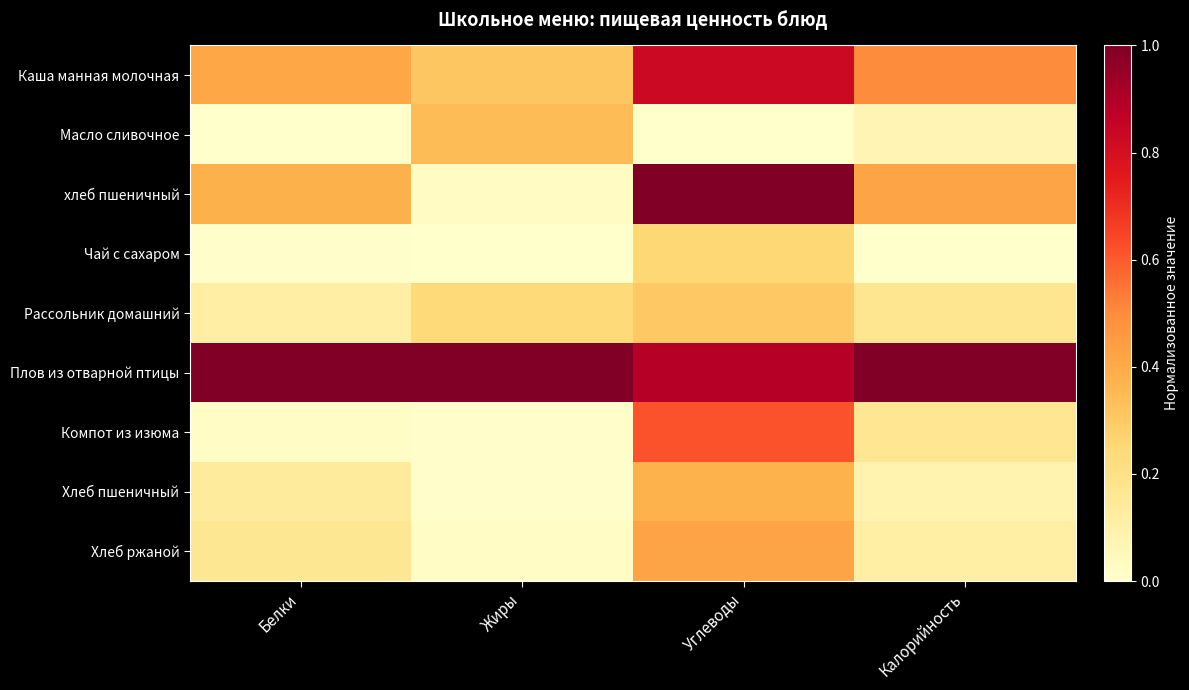

Which series has the largest range (max minus min)?

хлеб пшеничный